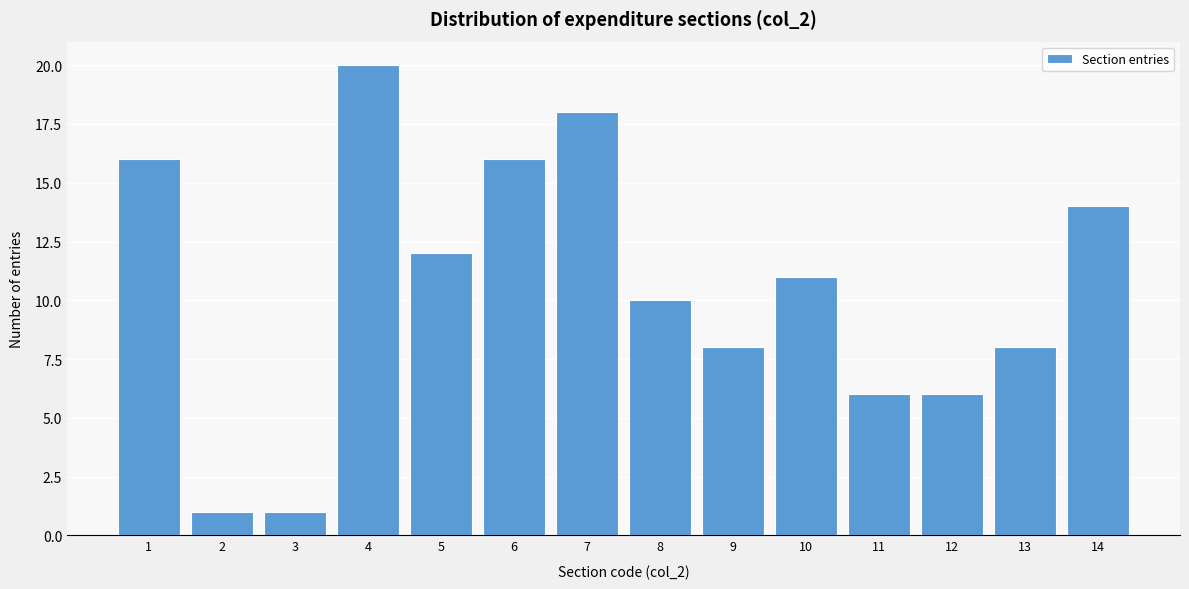

Reading left to right, transcribe all the data shown in this chart.

1=16	2=1	3=1	4=20	5=12	6=16	7=18	8=10	9=8	10=11	11=6	12=6	13=8	14=14